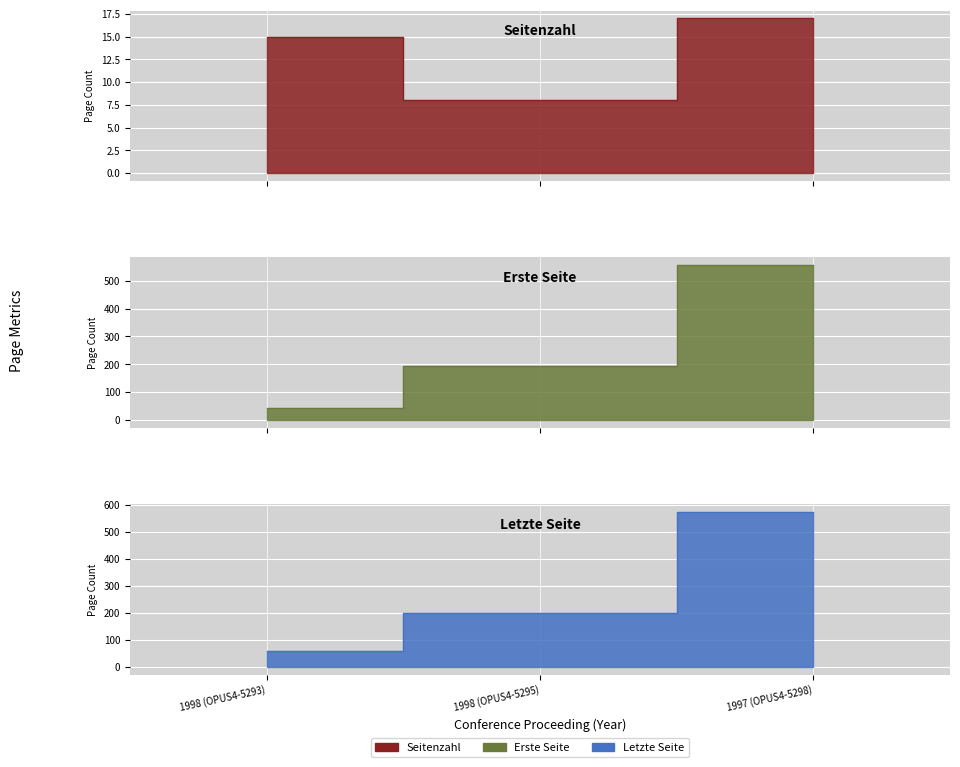

Rank the series at 1998 (OPUS4-5293) from highest to lowest value.

Letzte Seite, Erste Seite, Seitenzahl